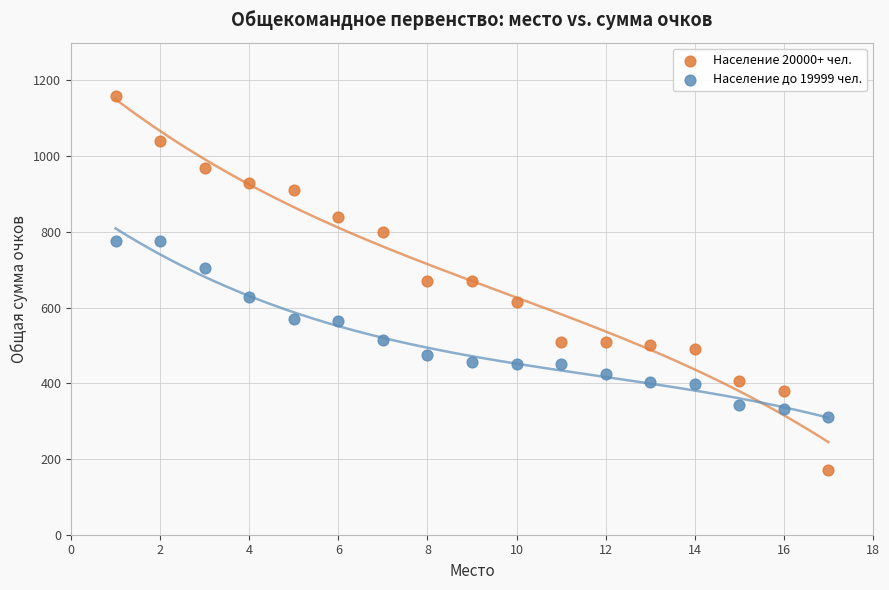

What are all the series names shown in the legend?

Население 20000+ чел., Население до 19999 чел.